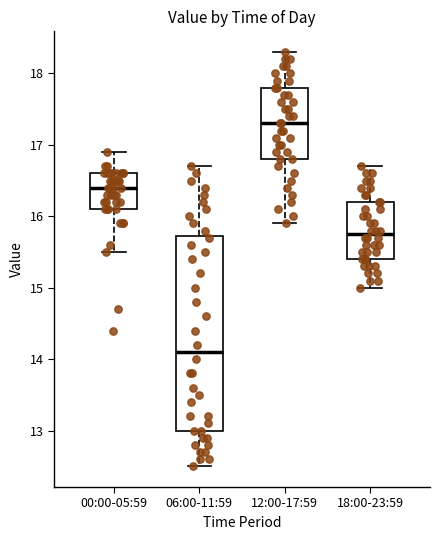

Which box's median line is the highest?

12:00-17:59